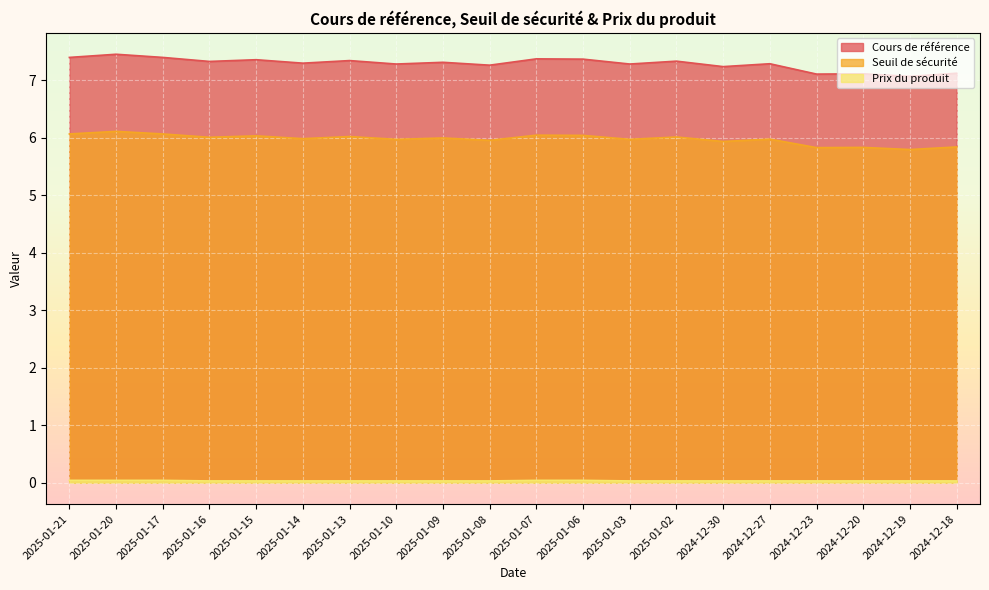

Count the number of data series in this chart.

3